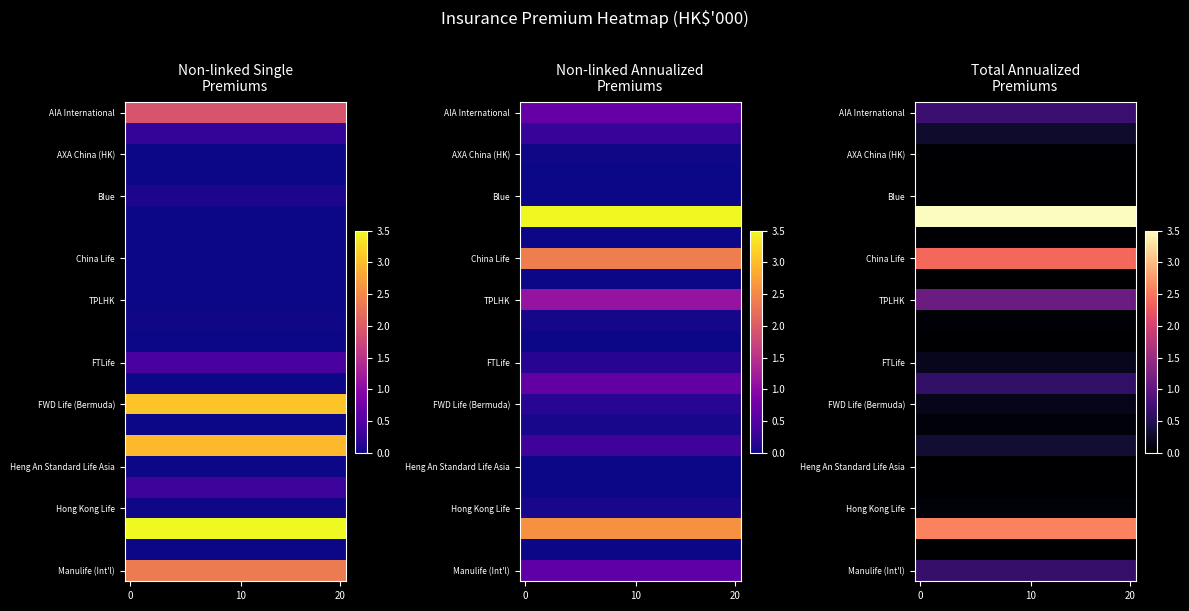

Between 10 and 3, which is larger?

10